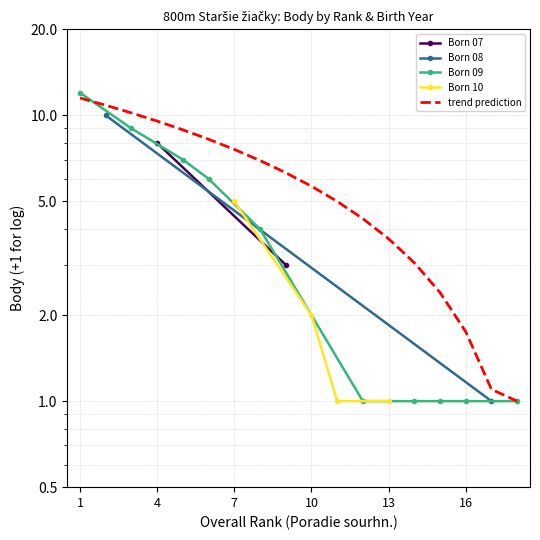

What is the sum of all values?

108.1